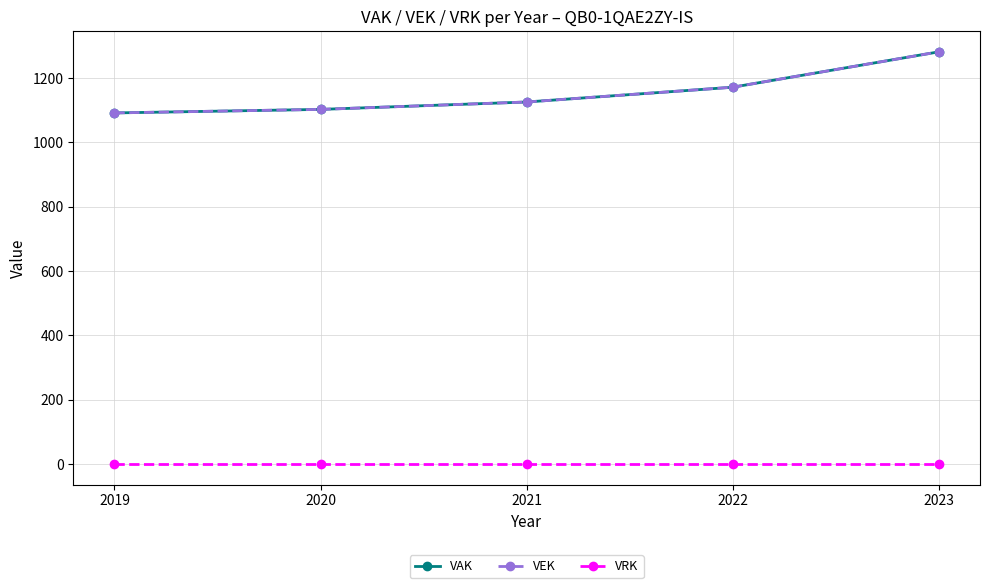

True or false: VRK and VAK cross at least once.

False